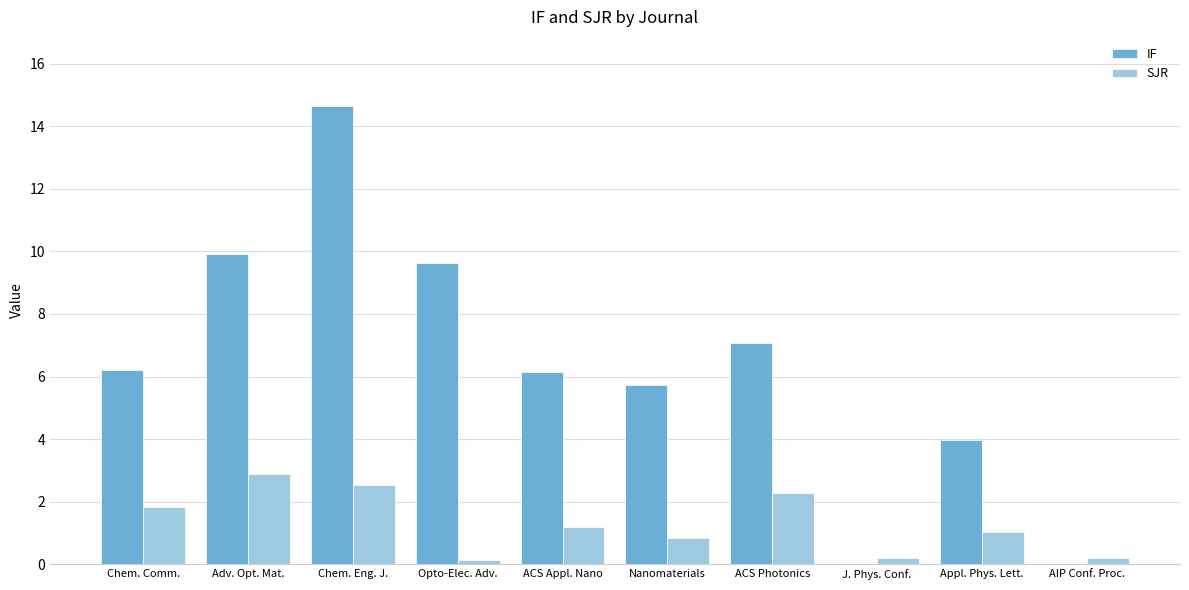

What is the difference between the IF values at ACS Photonics and AIP Conf. Proc.?

7.1